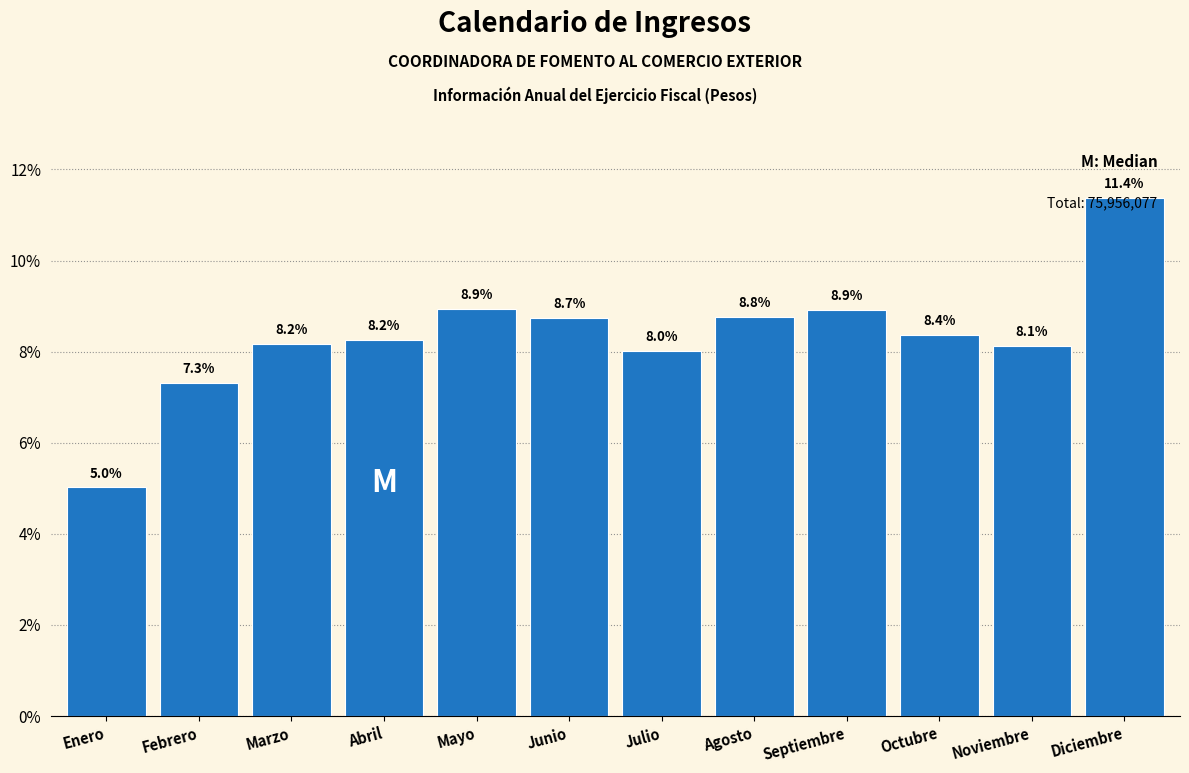

What is the difference between the second highest and second lowest values?

1.6